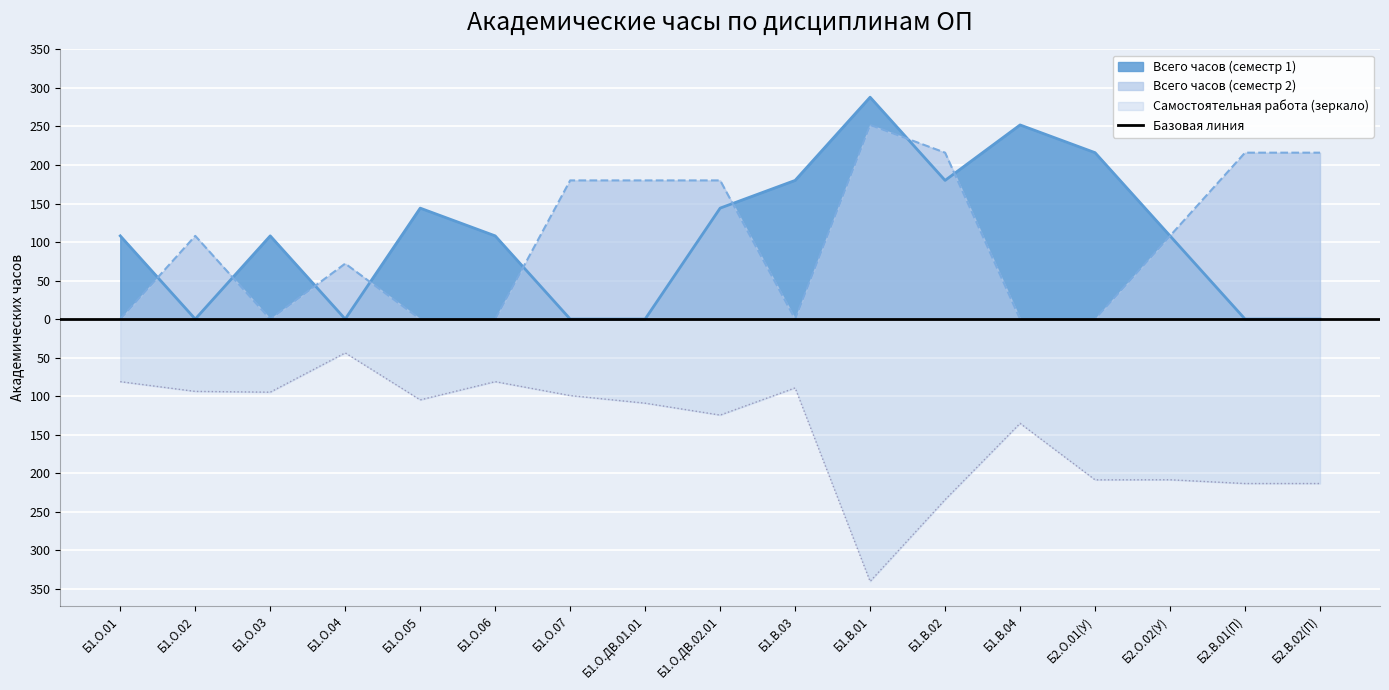

At which label is Самостоятельная работа (итого) closest to -192?

Б2.О.02(У)